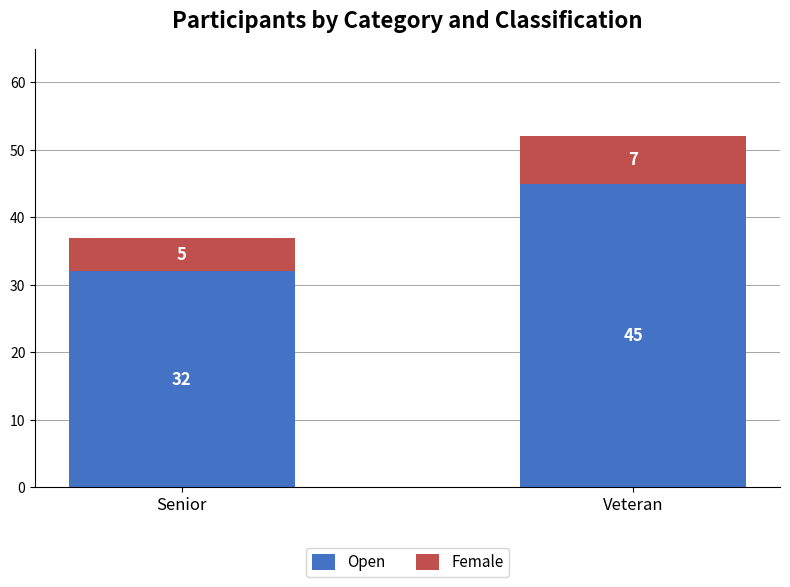

What is the sum of the Open values at Veteran and Senior?

77